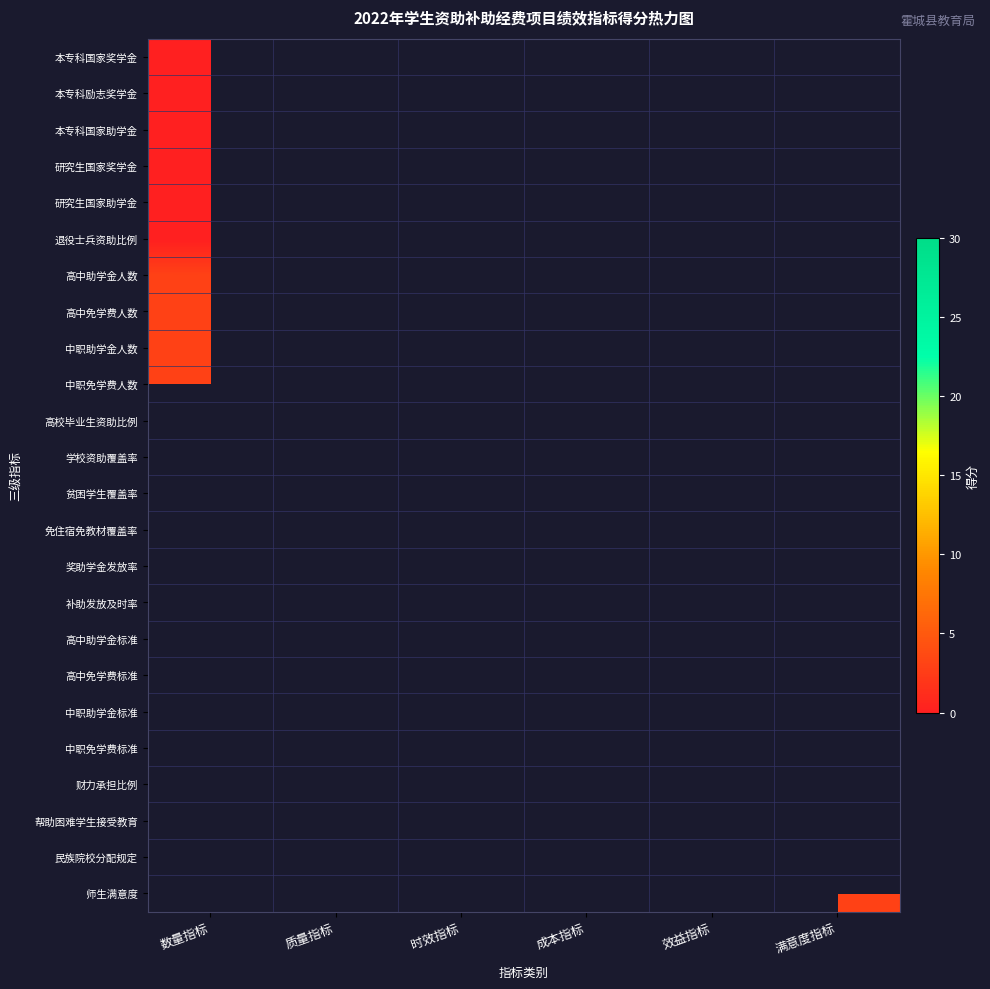

Count the number of categories in the chart.

6